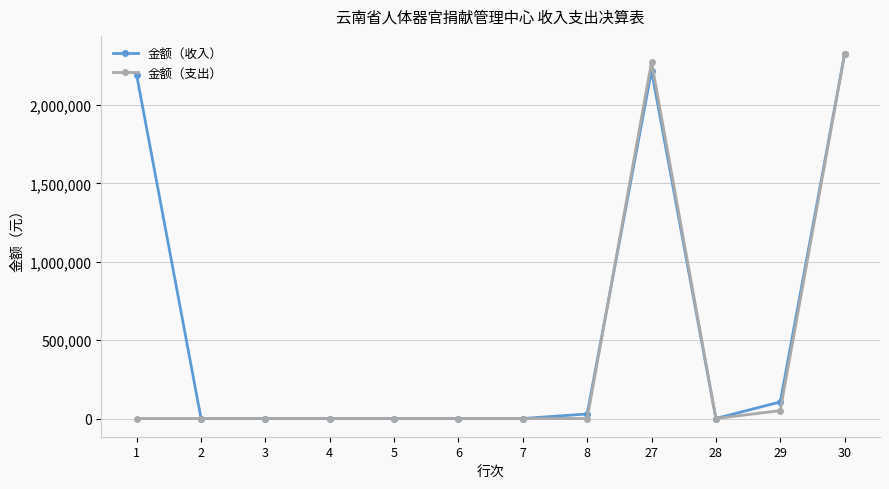

The value of 金额（收入） at 6 is 0.0. True or false?

True